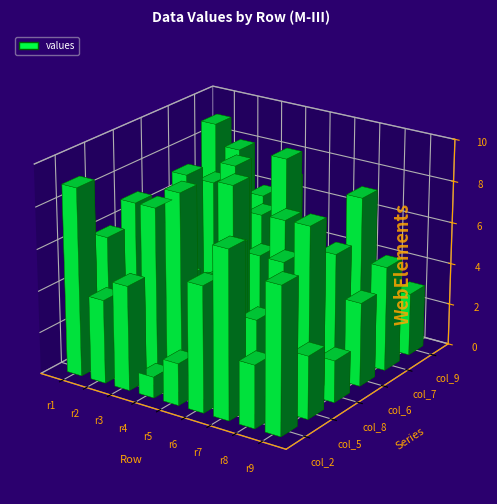

How many groups of bars are there?

9